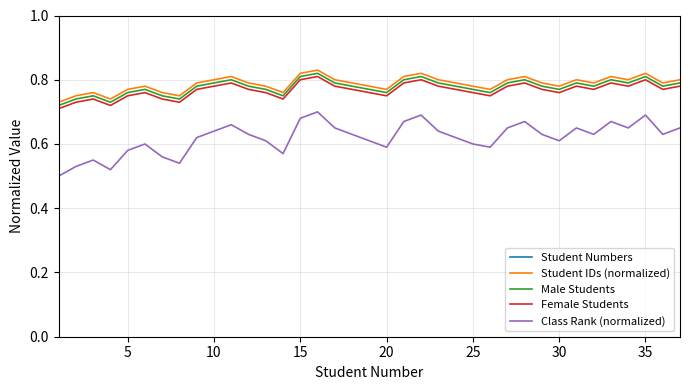

True or false: Class Rank (normalized) and Student IDs (normalized) cross at least once.

False